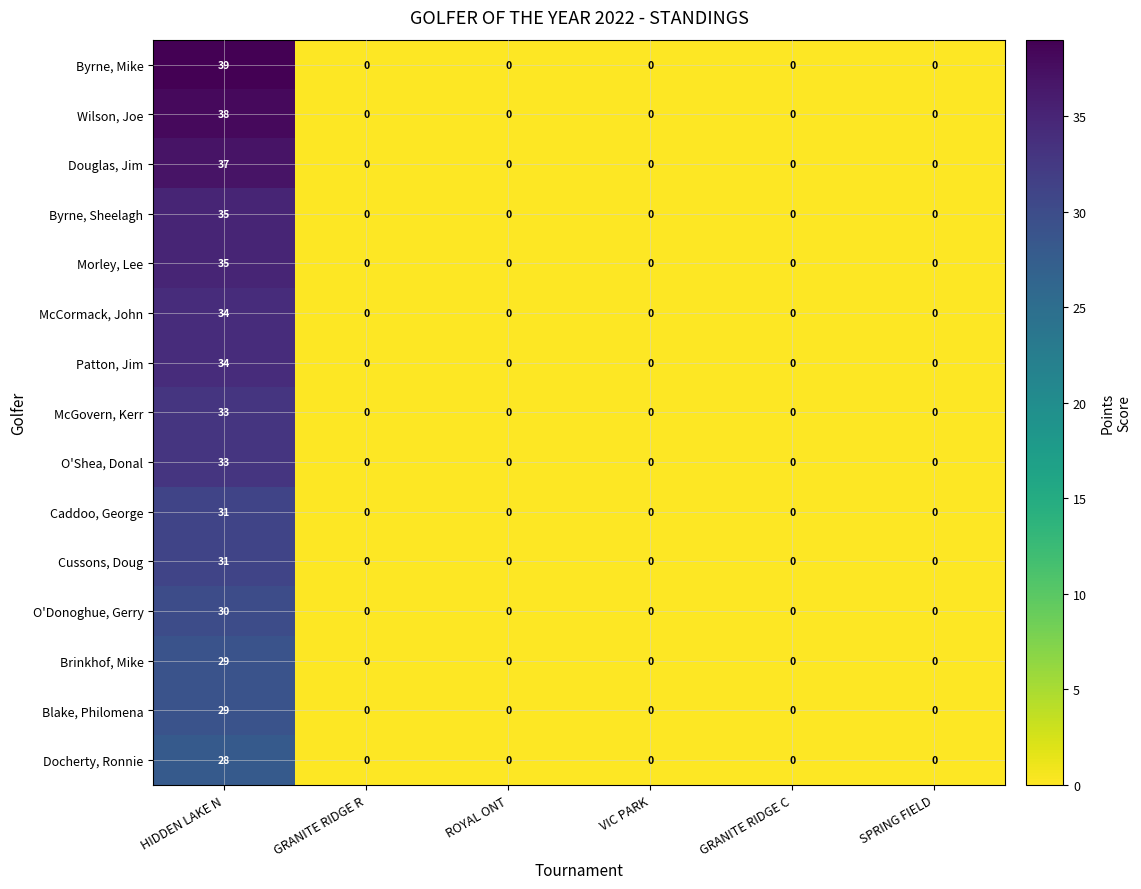

How many data points does each series have?

6